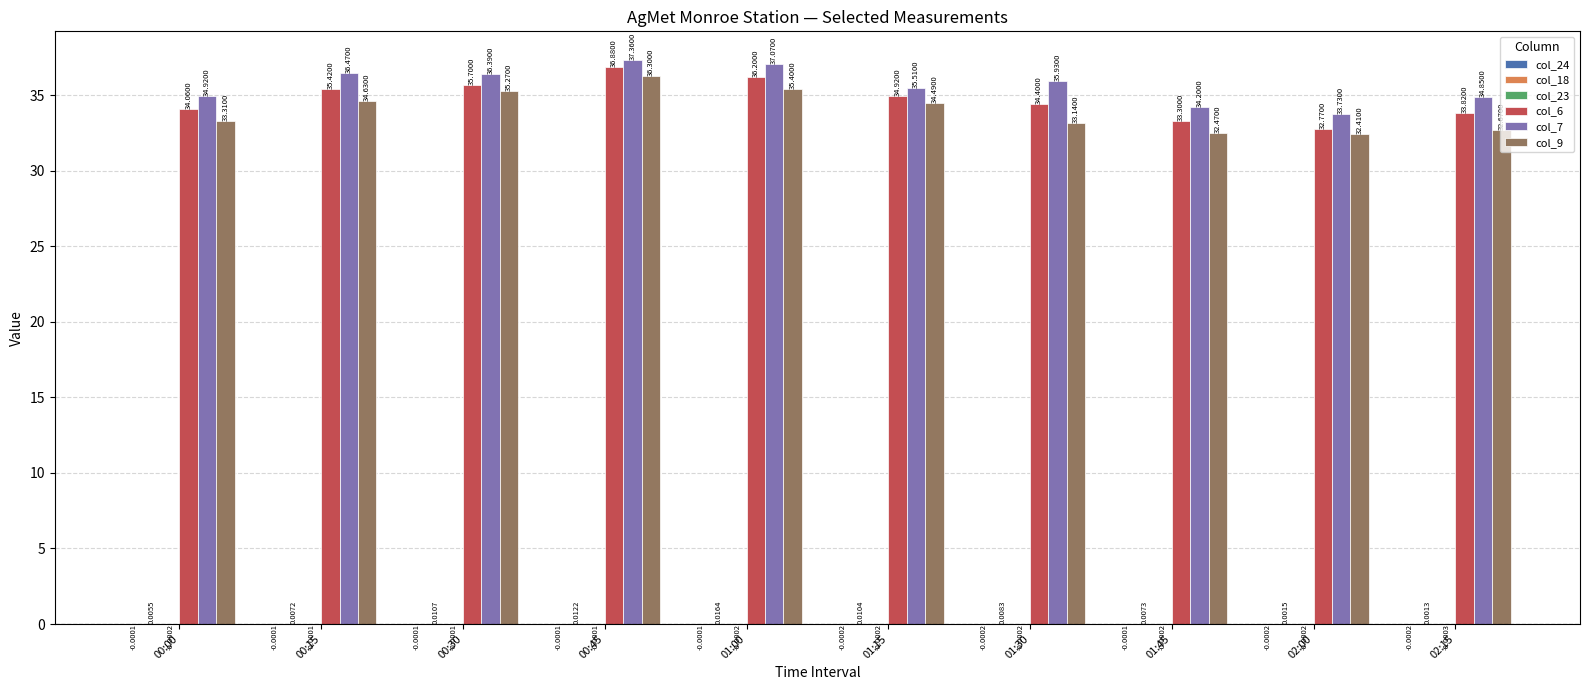

Which series has the largest total across all categories?

col_7